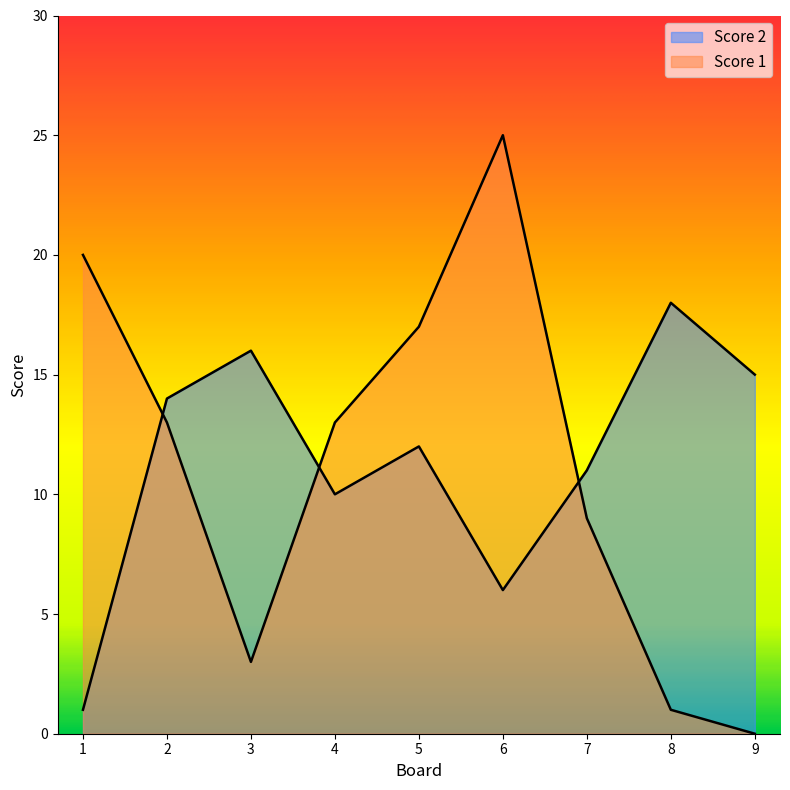

True or false: Score 2 has more than 0 points higher than both neighbors.

True